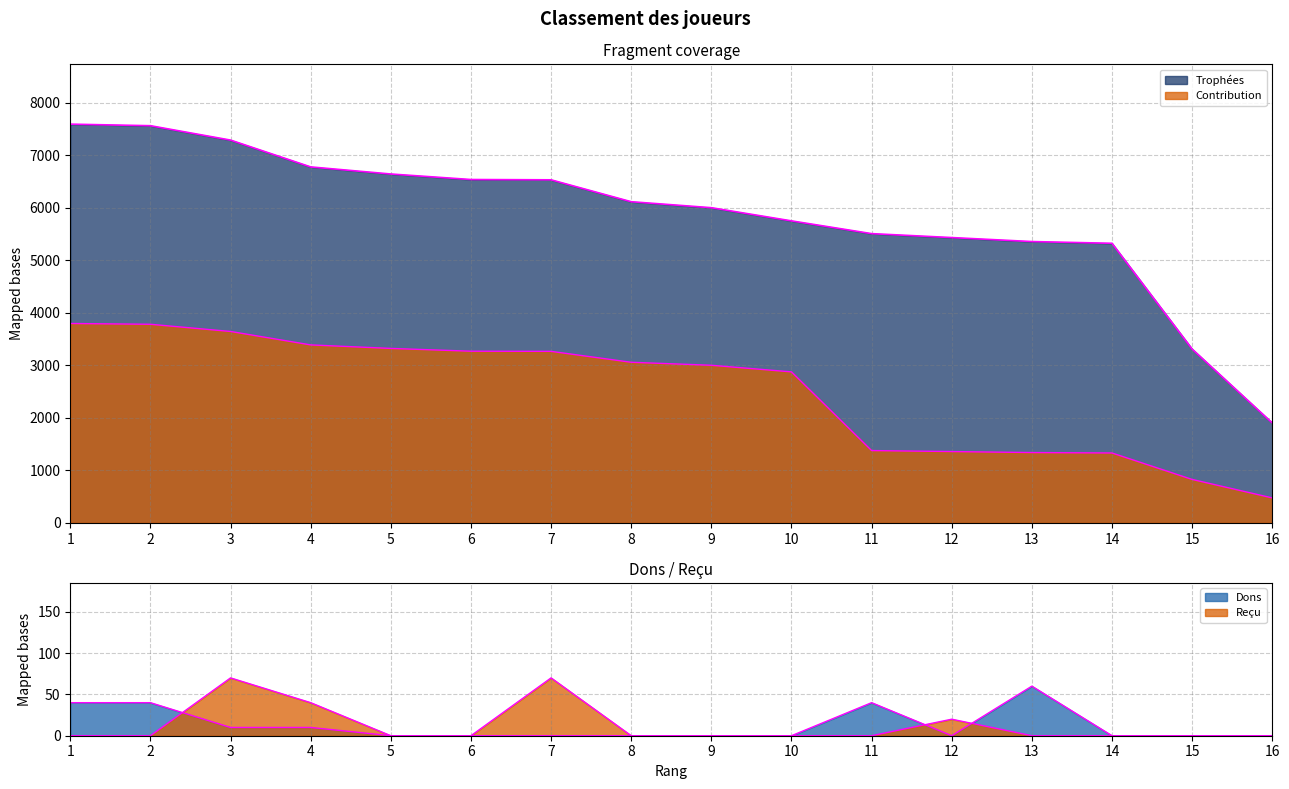

How many data points does each series have?

16